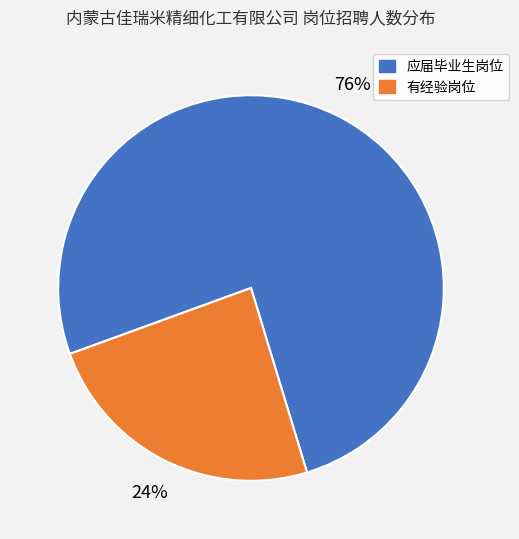

Does any single category account for the majority?

Yes